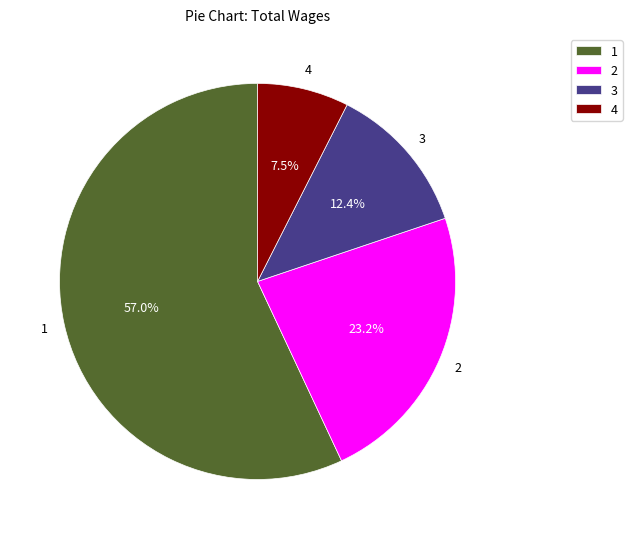

Between 4 and 3, which is larger?

3